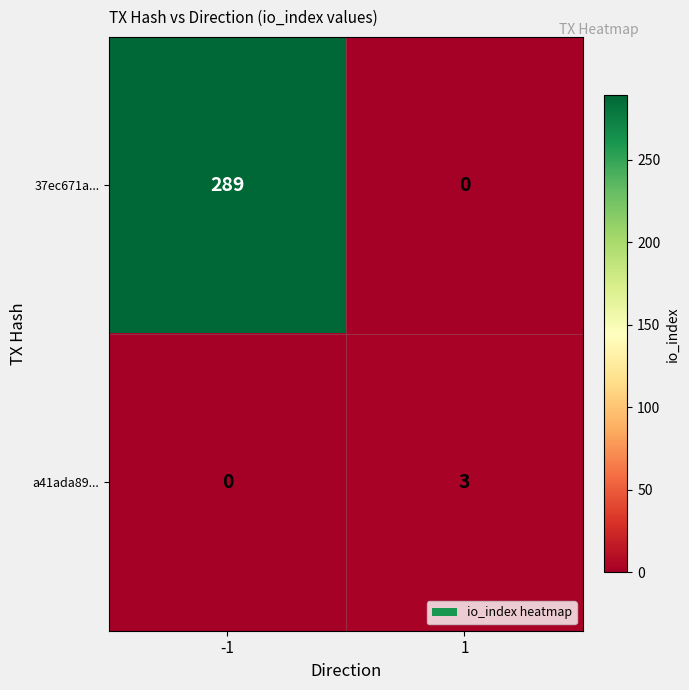

What is the spread (max minus min) of values at -1?

289